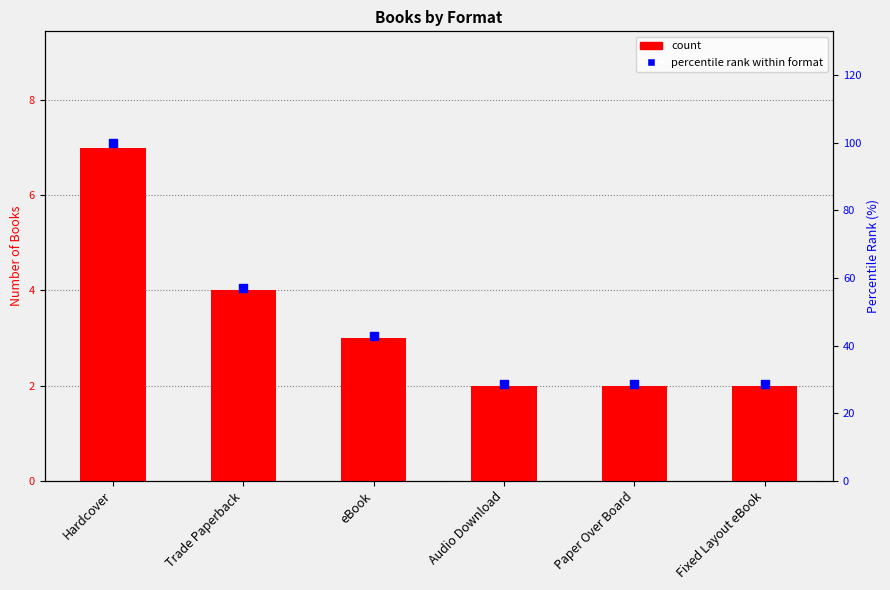

Which series has the largest total across all categories?

percentile rank within format